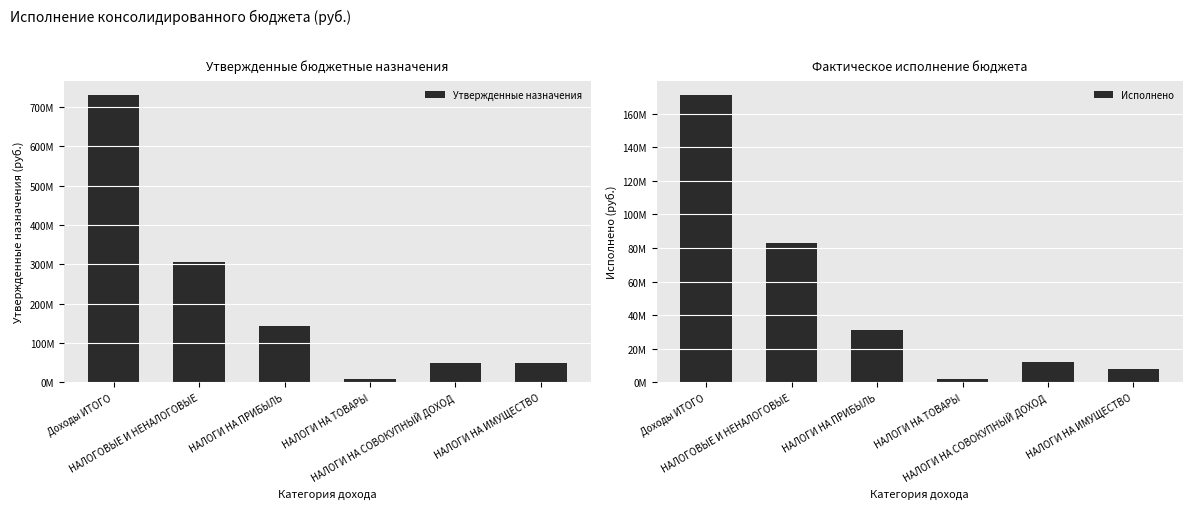

What is the minimum value for Утвержденные назначения?

7907000.0